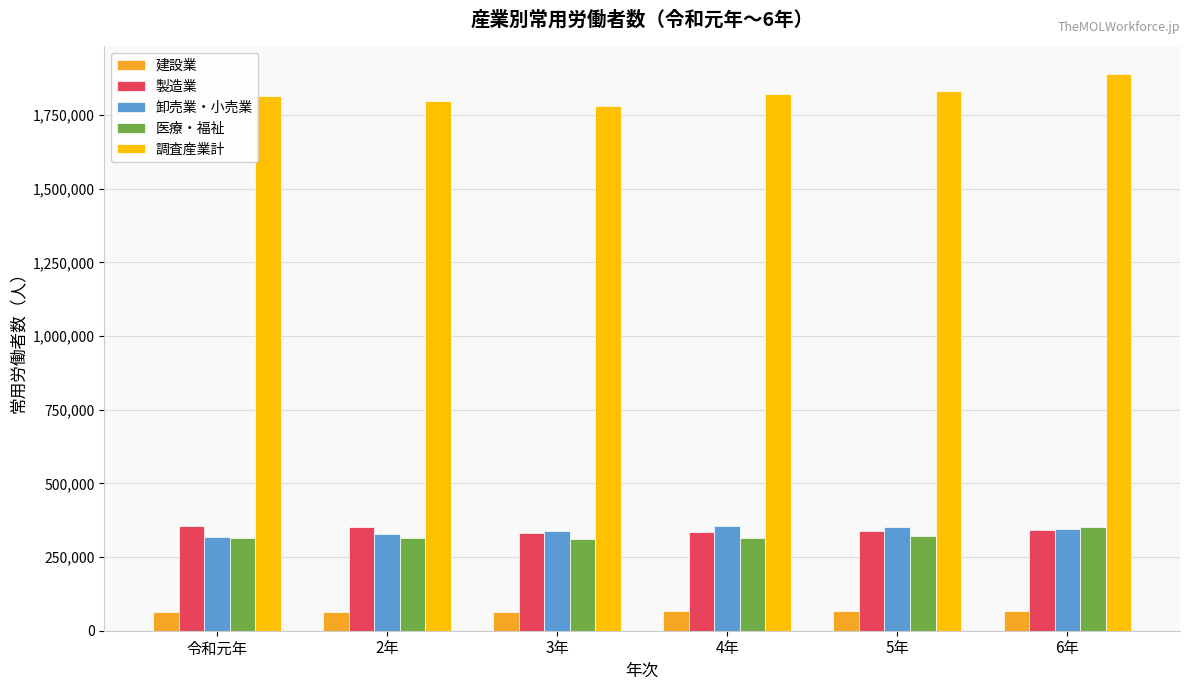

What is the spread (max minus min) of values at 3年?

1716816